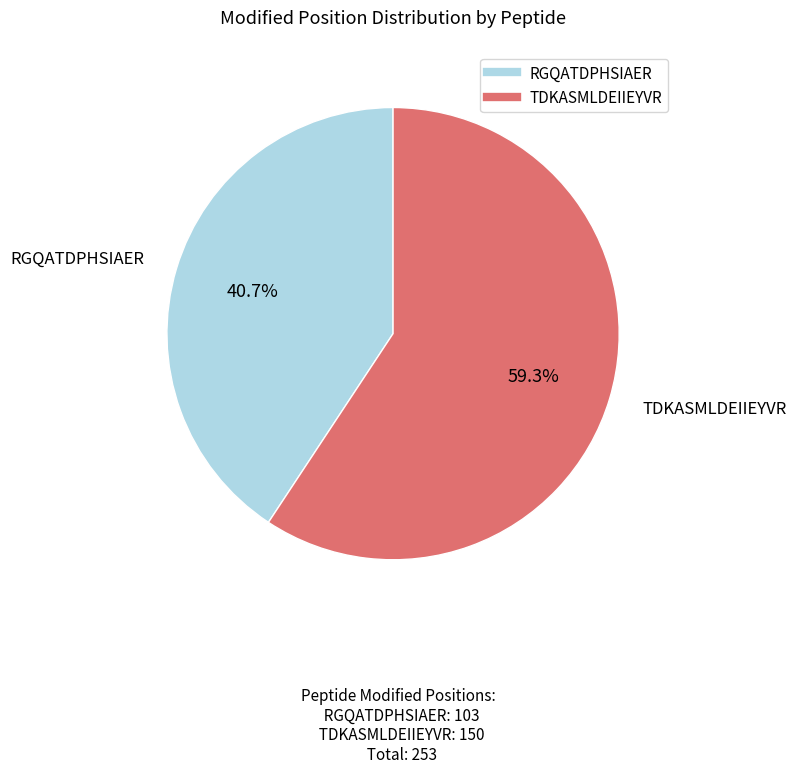

Between TDKASMLDEIIEYVR and RGQATDPHSIAER, which is larger?

TDKASMLDEIIEYVR